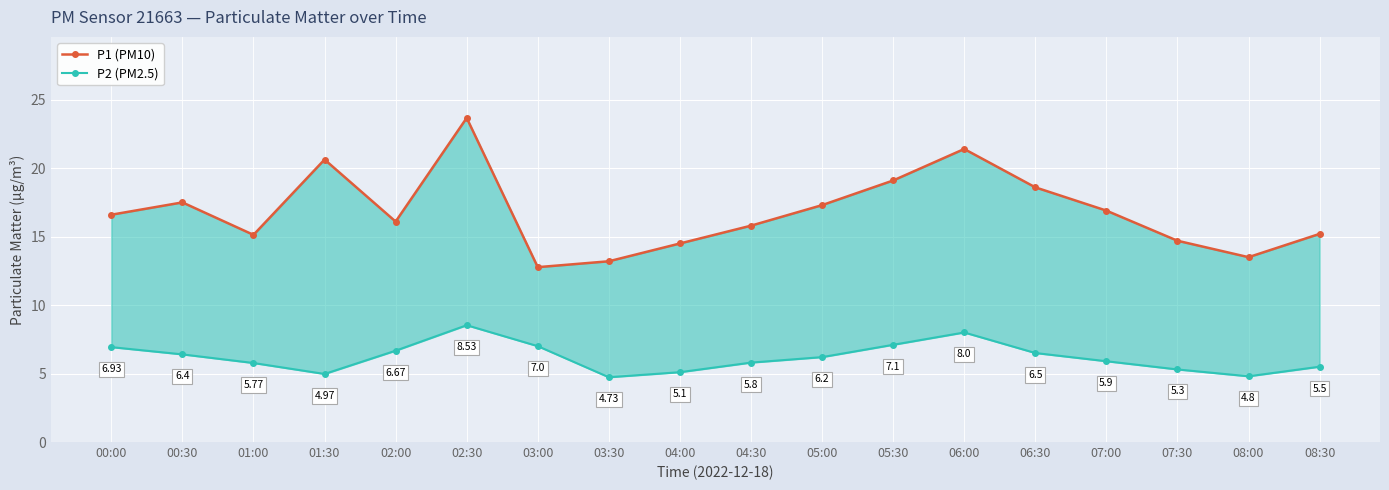

Rank the series at 07:30 from highest to lowest value.

P1 (PM10), P2 (PM2.5)